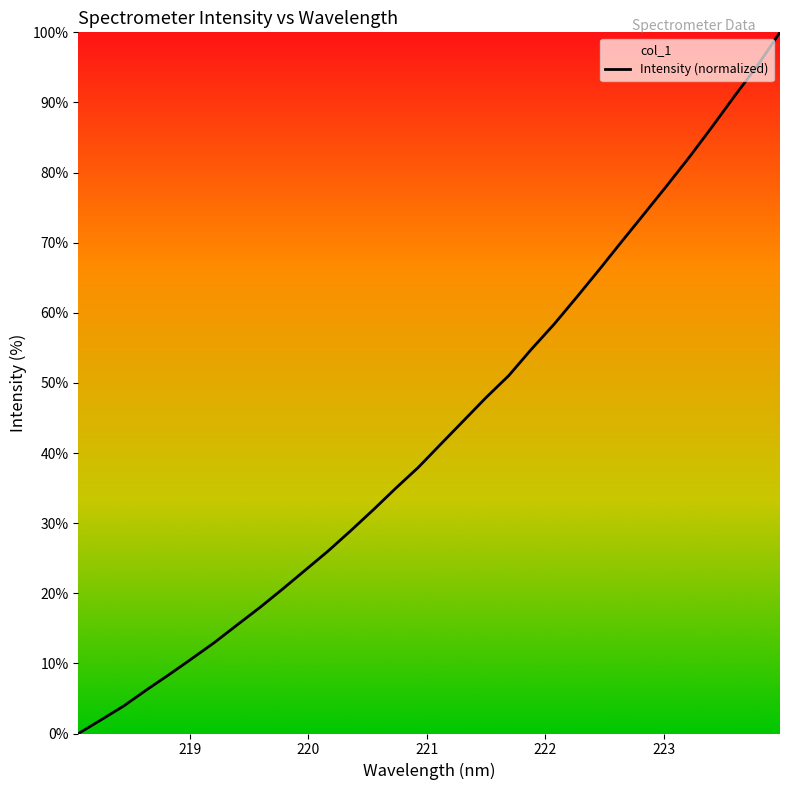

Is this an area chart (filled region under the line)?

No